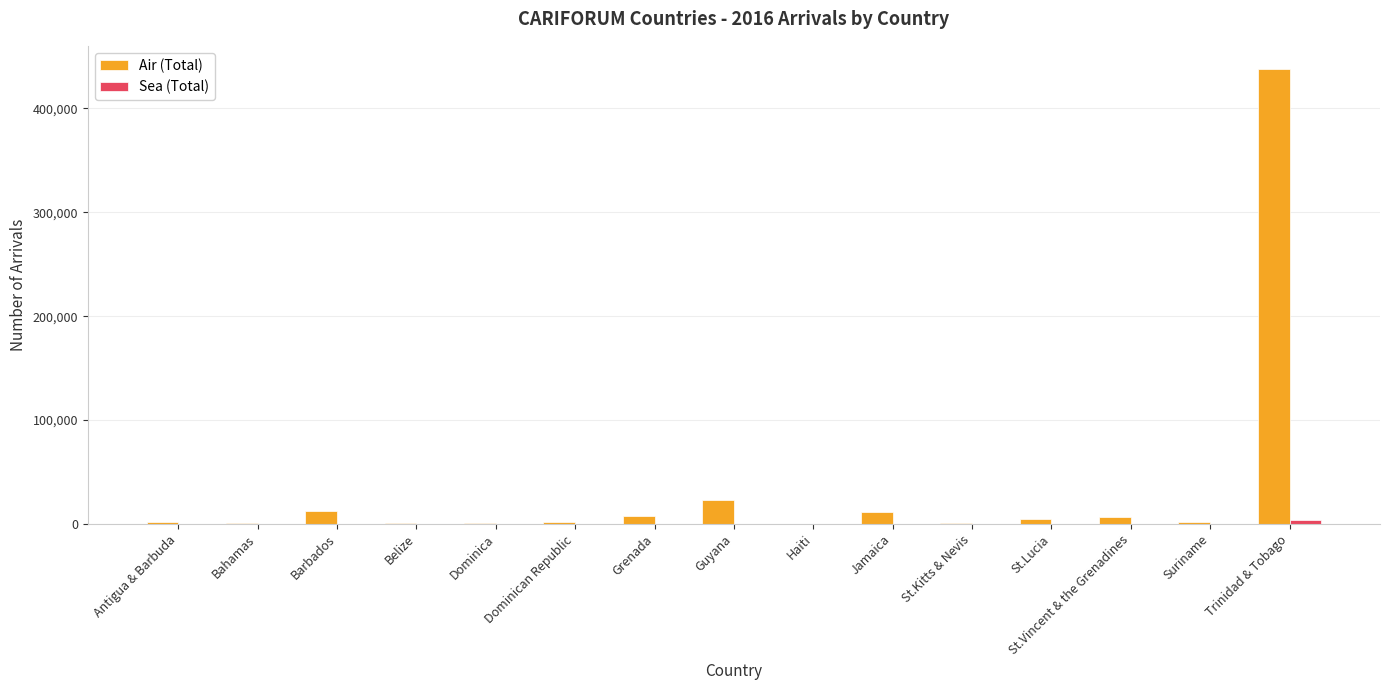

What is the sum of all Air (Total) values?

515784